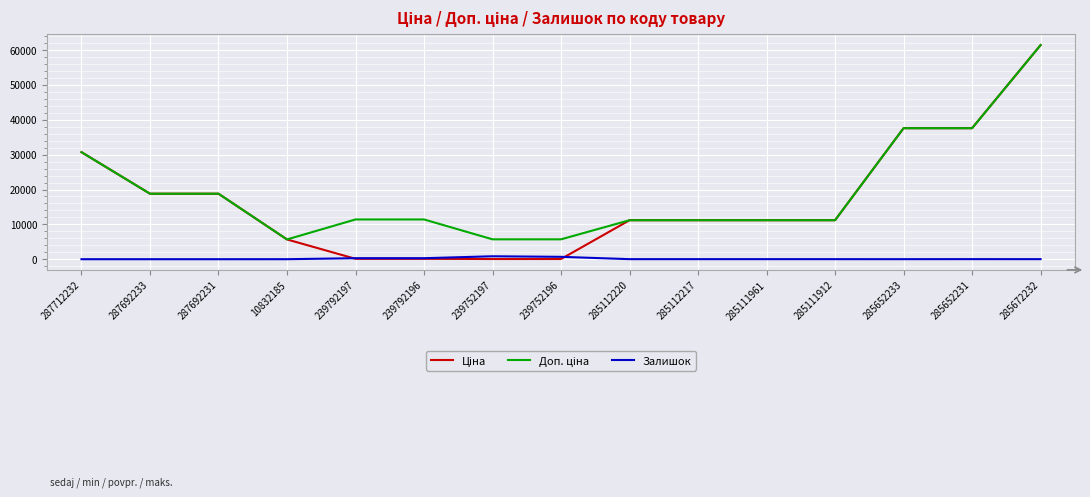

At which category is the sum across all series the highest?

285672232